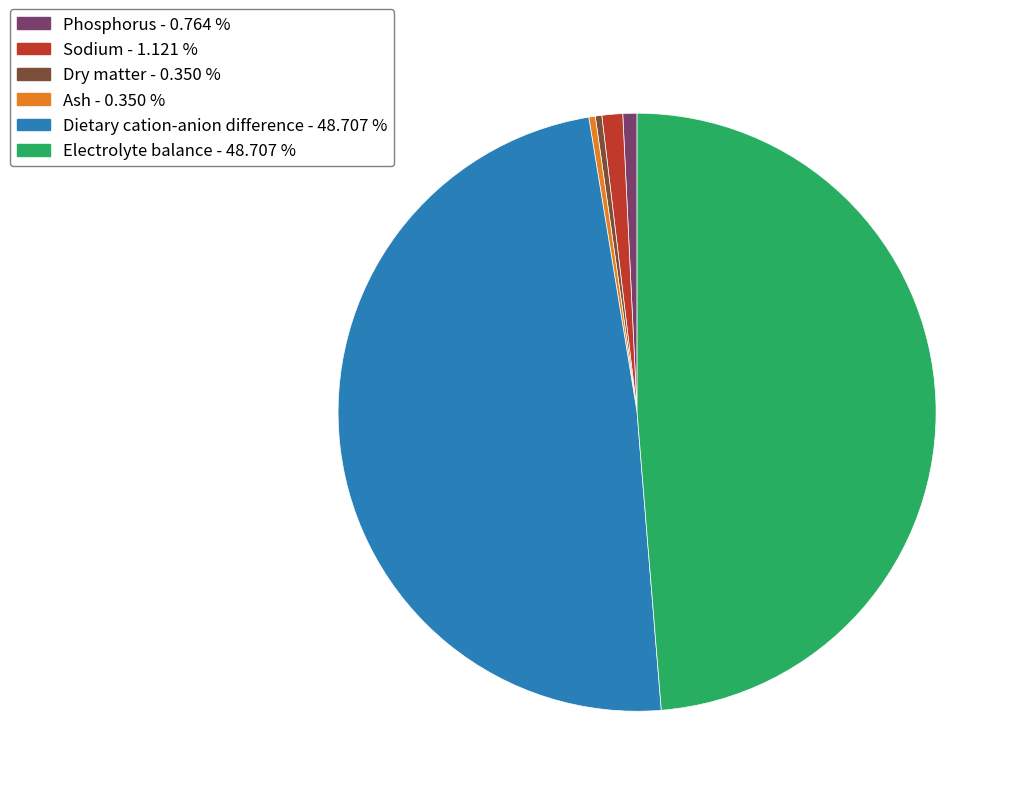

How many segments does this pie chart have?

6